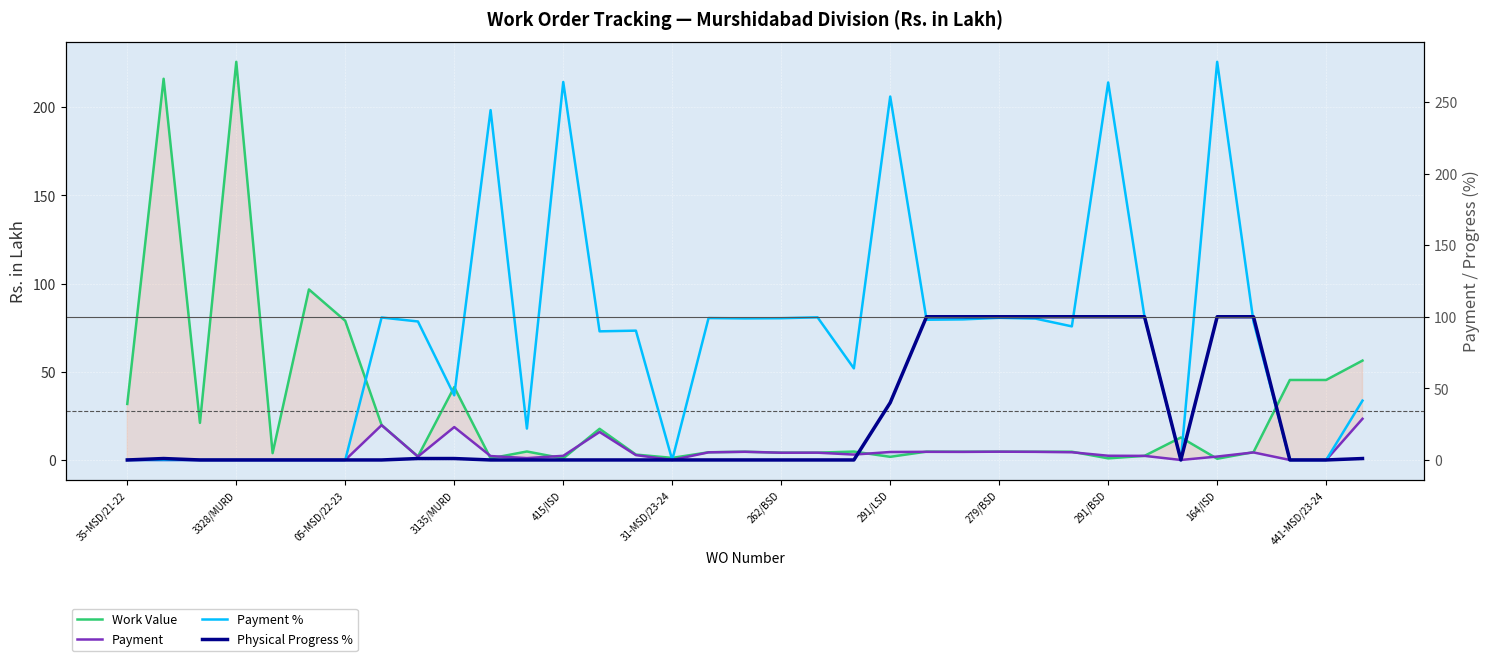

How many lines are shown in the chart?

4